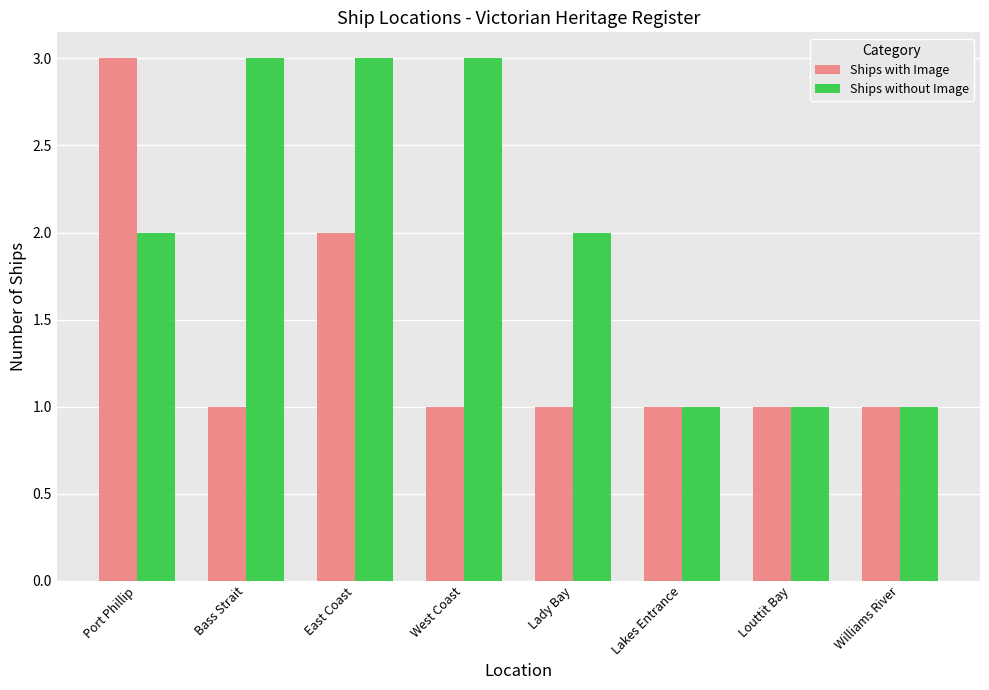

What is the difference between the second highest and minimum values in the Ships without Image series?

2